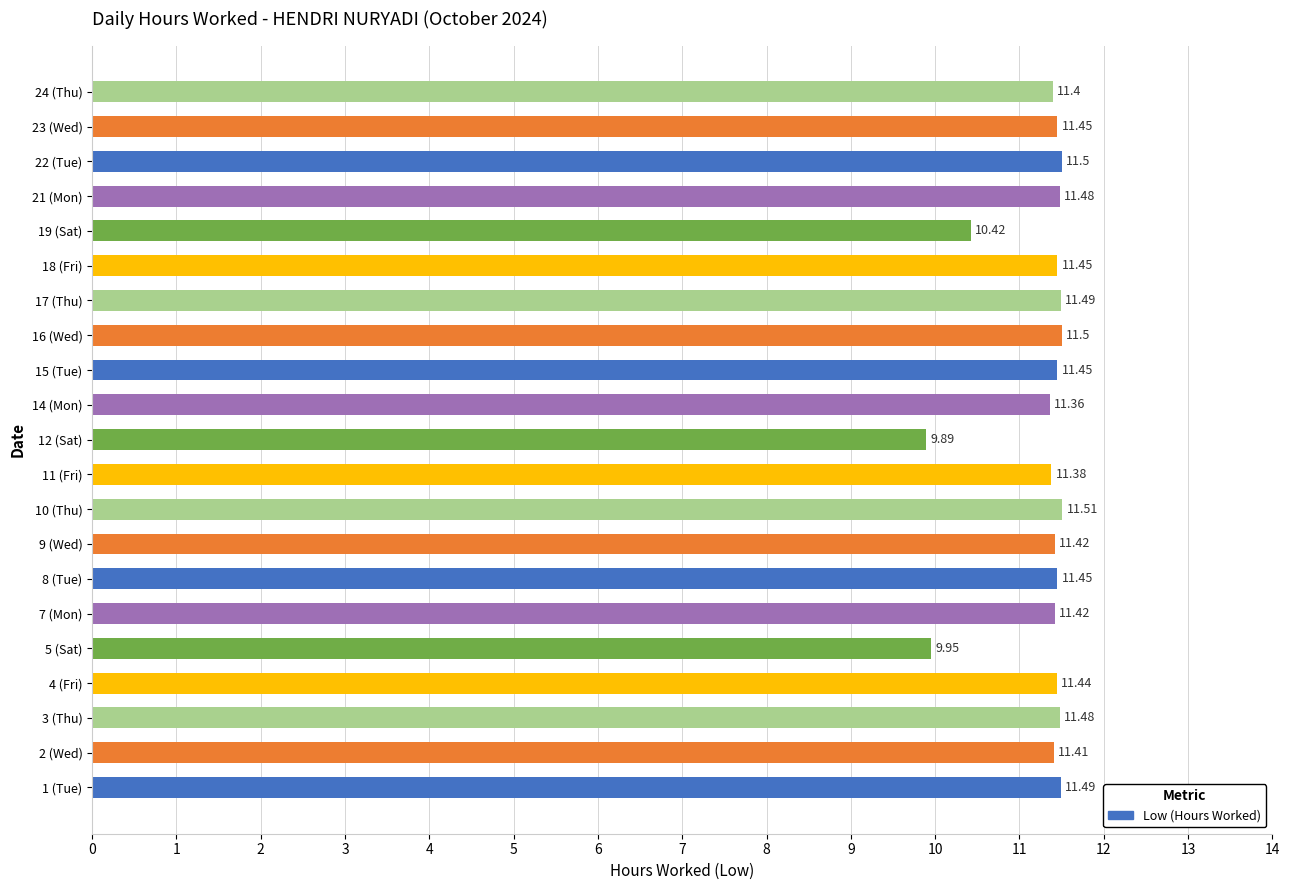

What is the difference between the maximum and minimum values?

1.6